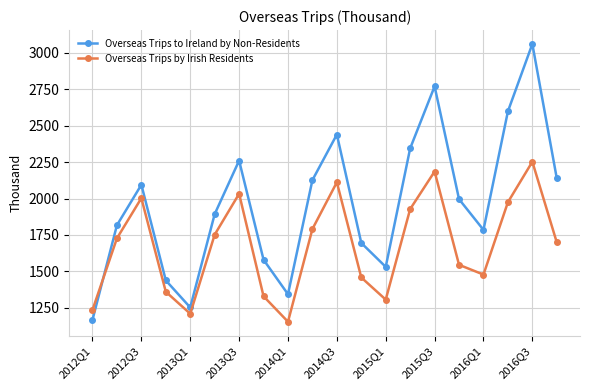

List the series in order of their peak value, lowest first.

Overseas Trips by Irish Residents, Overseas Trips to Ireland by Non-Residents